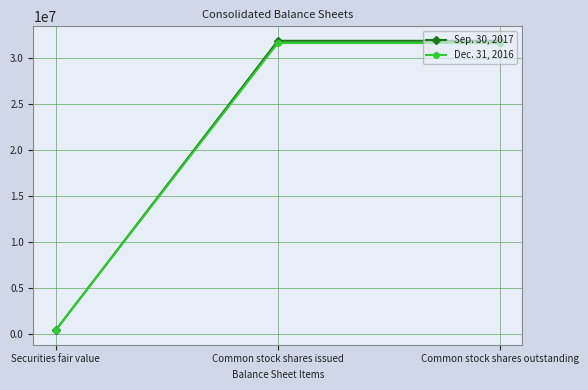

What is the sum of all Sep. 30, 2017 values?

64176165